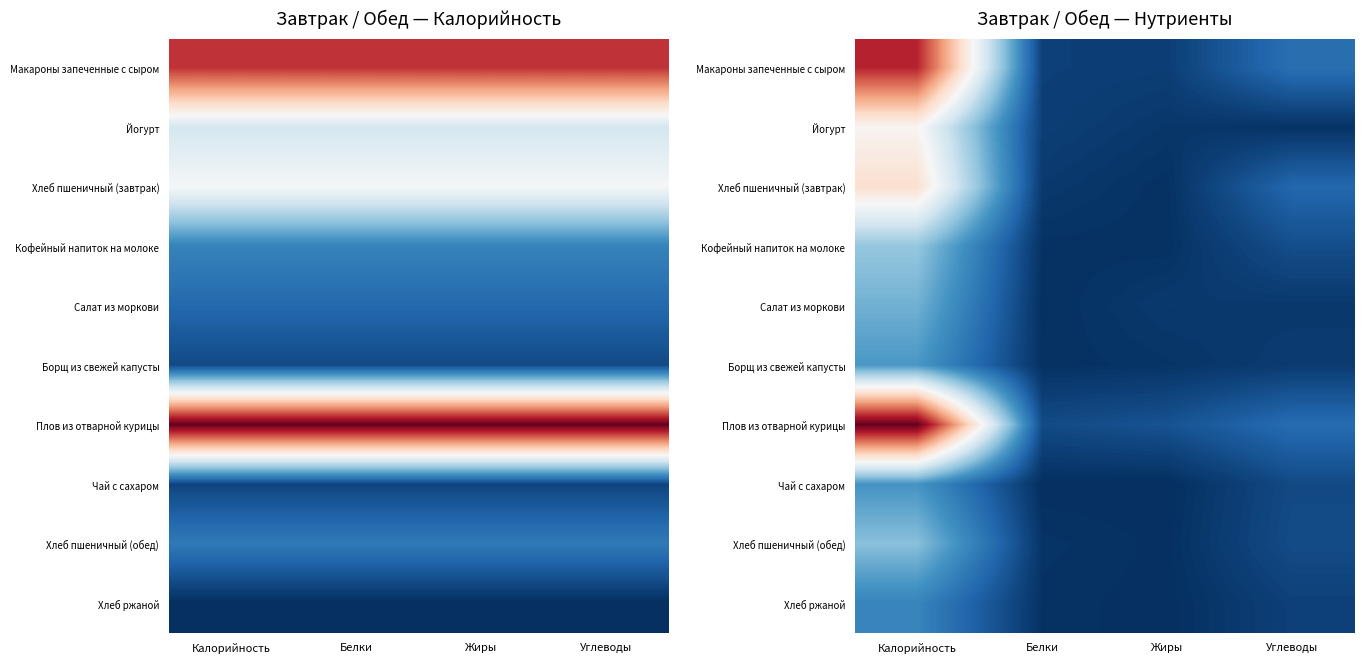

The Чай с сахаром series shows 0.1 at Жиры. True or false?

True